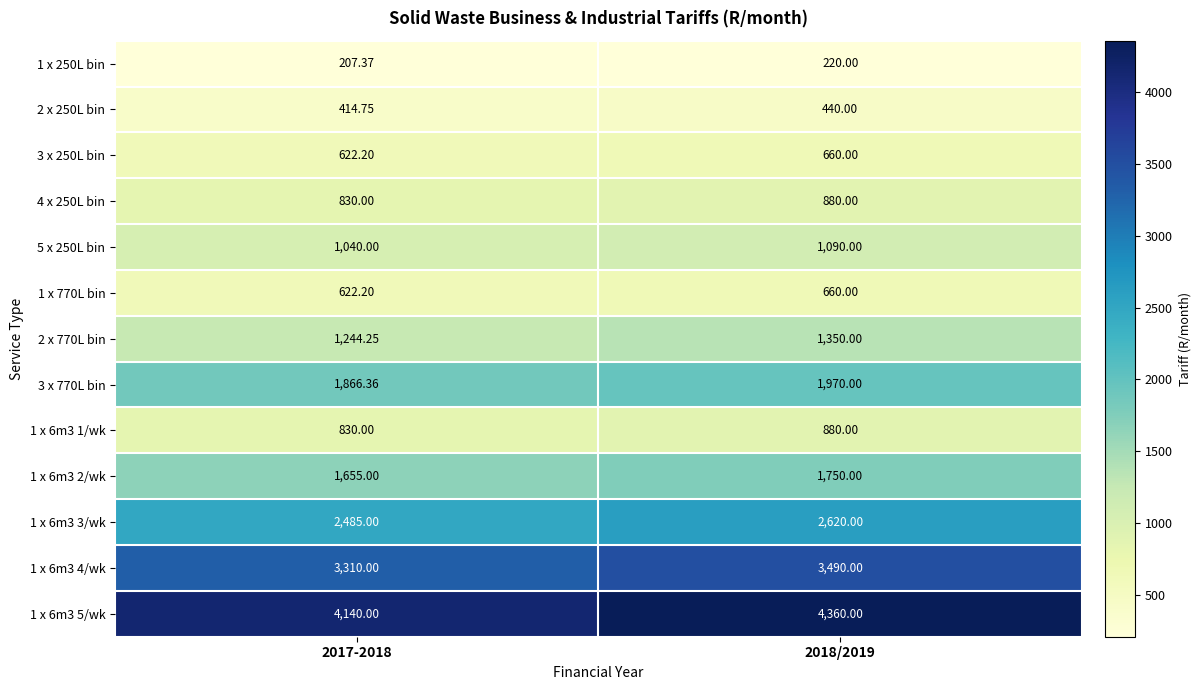

What is the spread (max minus min) of values at 2018/2019?

4140.0